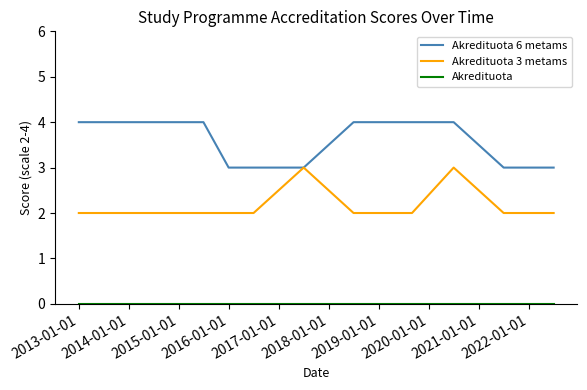

What is the maximum value shown in the chart?

4